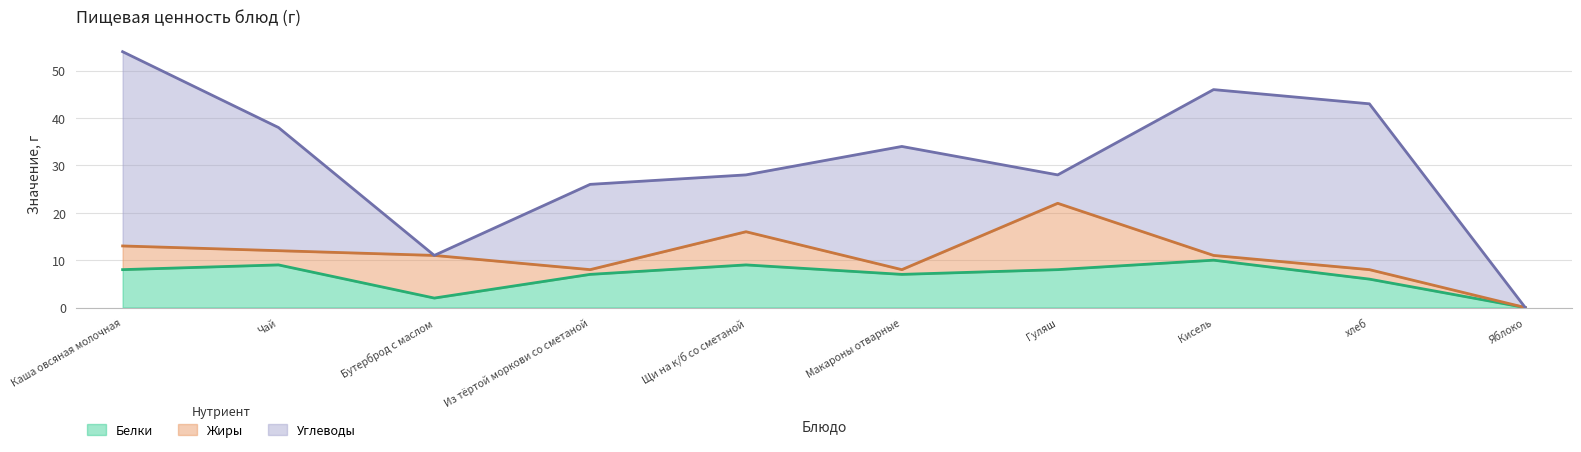

List the labels in order of Углеводы value, smallest first.

Бутерброд с маслом, Яблоко, Гуляш, Щи на к/б со сметаной, Из тёртой моркови со сметаной, Чай, Макароны отварные, Кисель, хлеб, Каша овсяная молочная